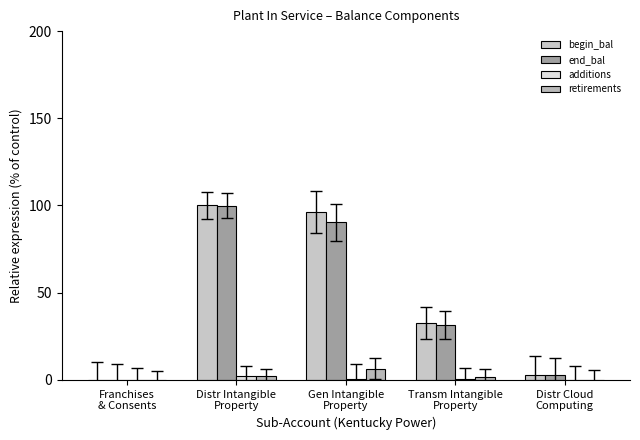

What is the label of the 4th bar from the right?

Distr Intangible
Property